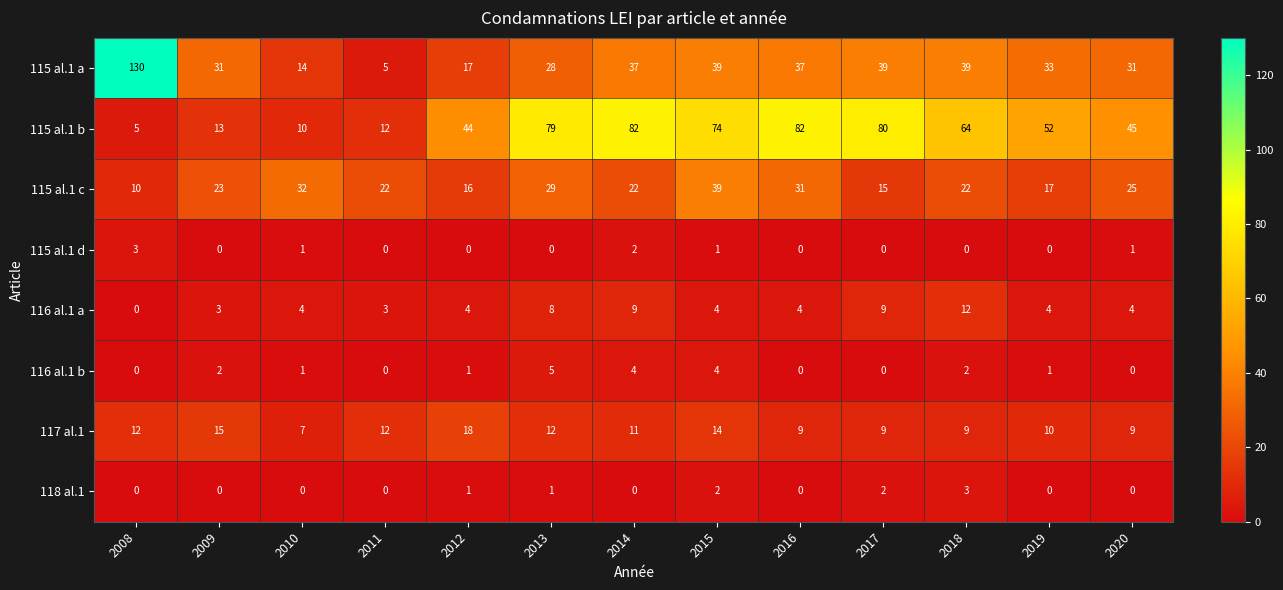

Rank the series at 2014 from highest to lowest value.

115 al.1 b, 115 al.1 a, 115 al.1 c, 117 al.1, 116 al.1 a, 116 al.1 b, 115 al.1 d, 118 al.1